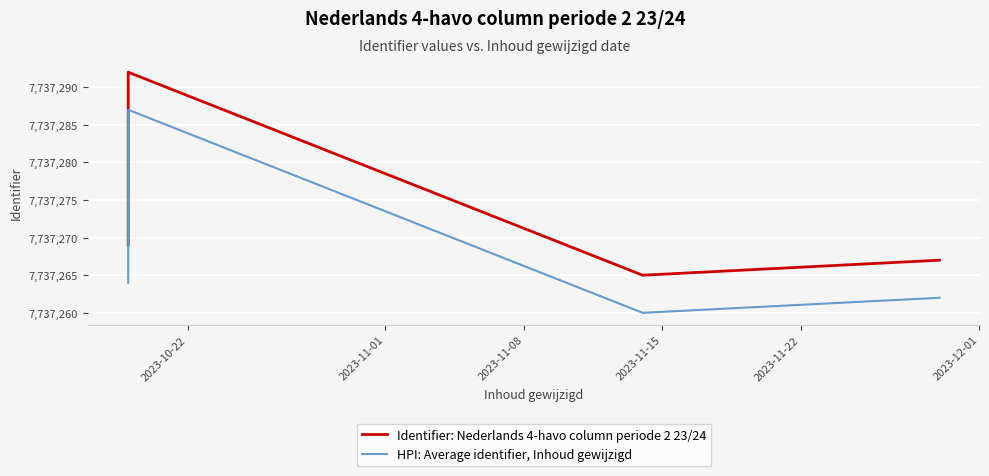

What are all the series names shown in the legend?

Identifier: Nederlands 4-havo column periode 2 23/24, HPI: Average identifier, Inhoud gewijzigd